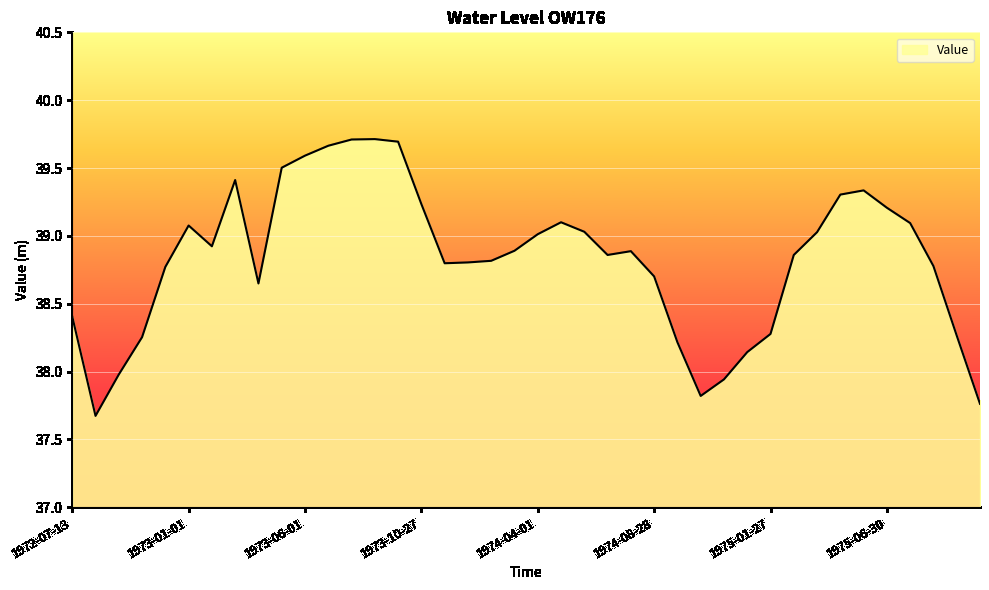

What is the difference between the maximum and minimum values?

2.0